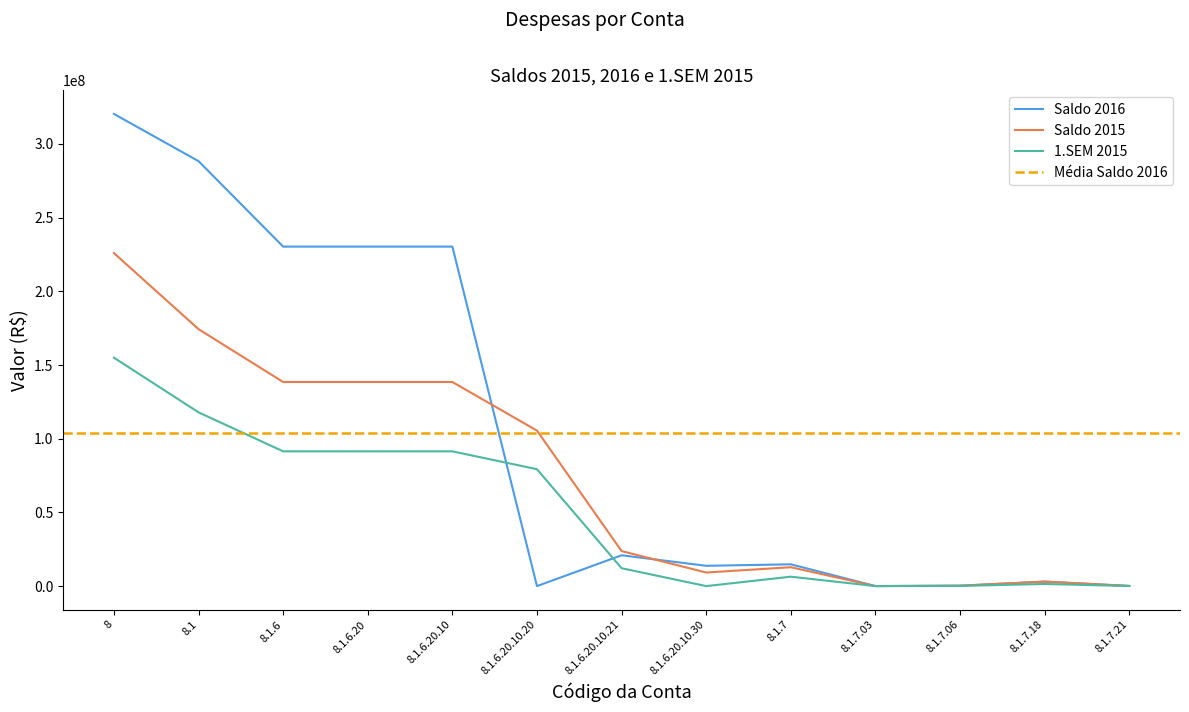

What is the highest value of the Saldo 2015 series?

225950950.9